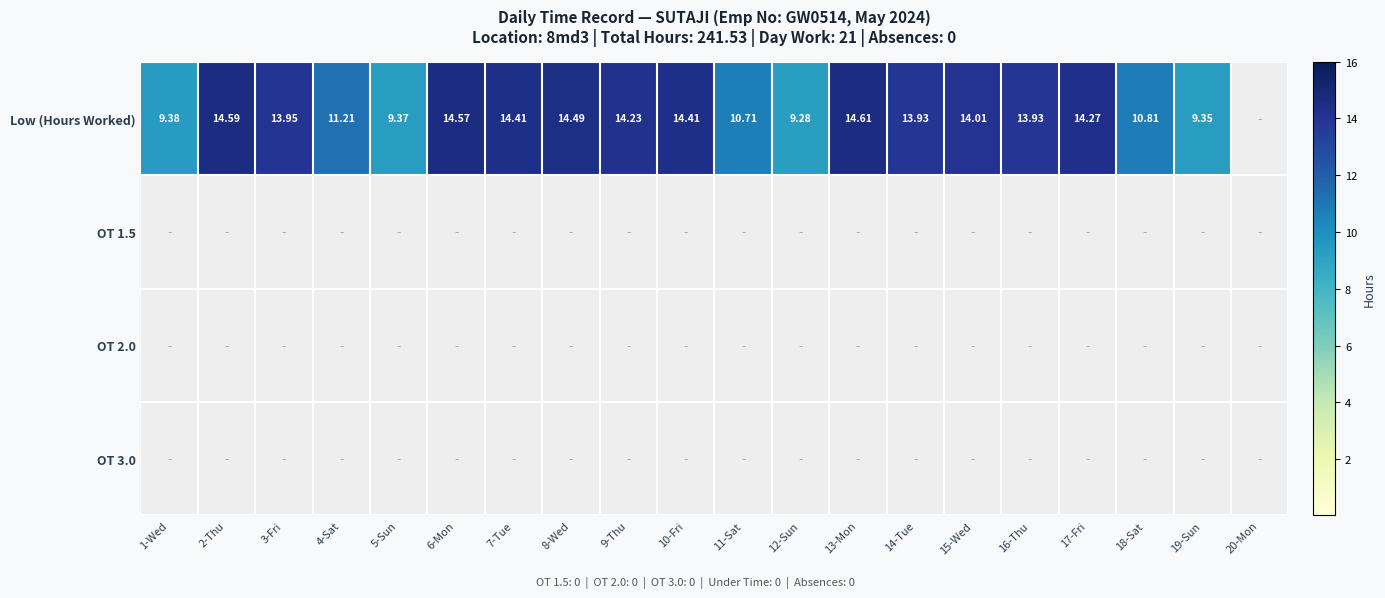

What is the total value across all series at 4-Sat?

11.2